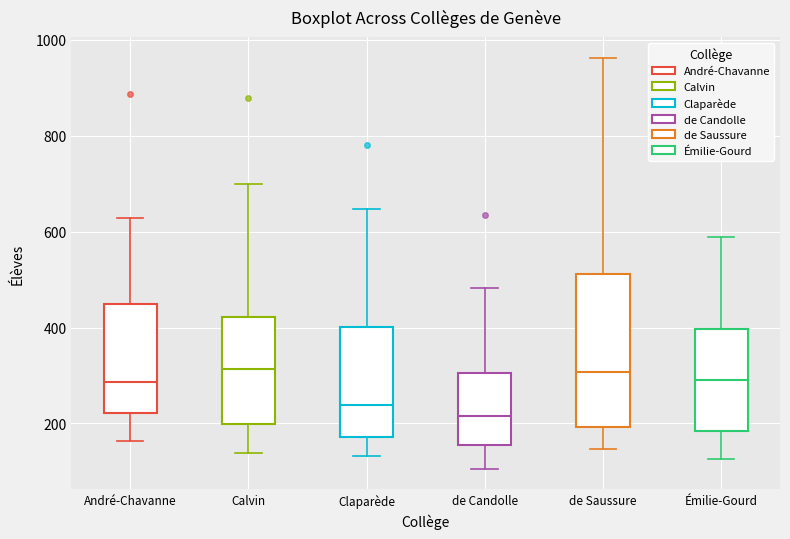

Which box has the lowest median line?

de Candolle